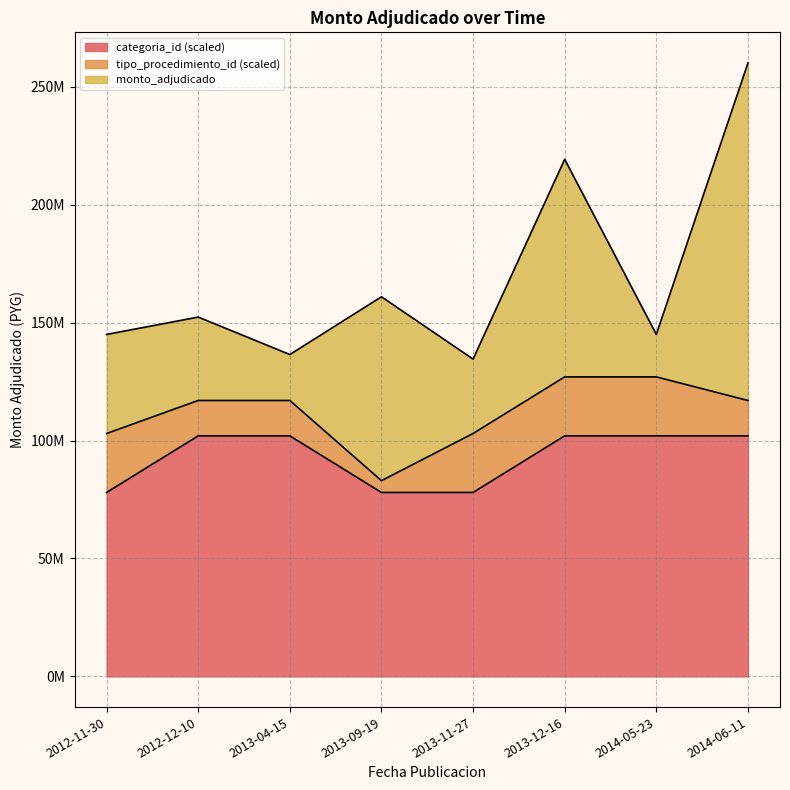

Is it true that tipo_procedimiento_id equals 2 at 2012-12-10?

False